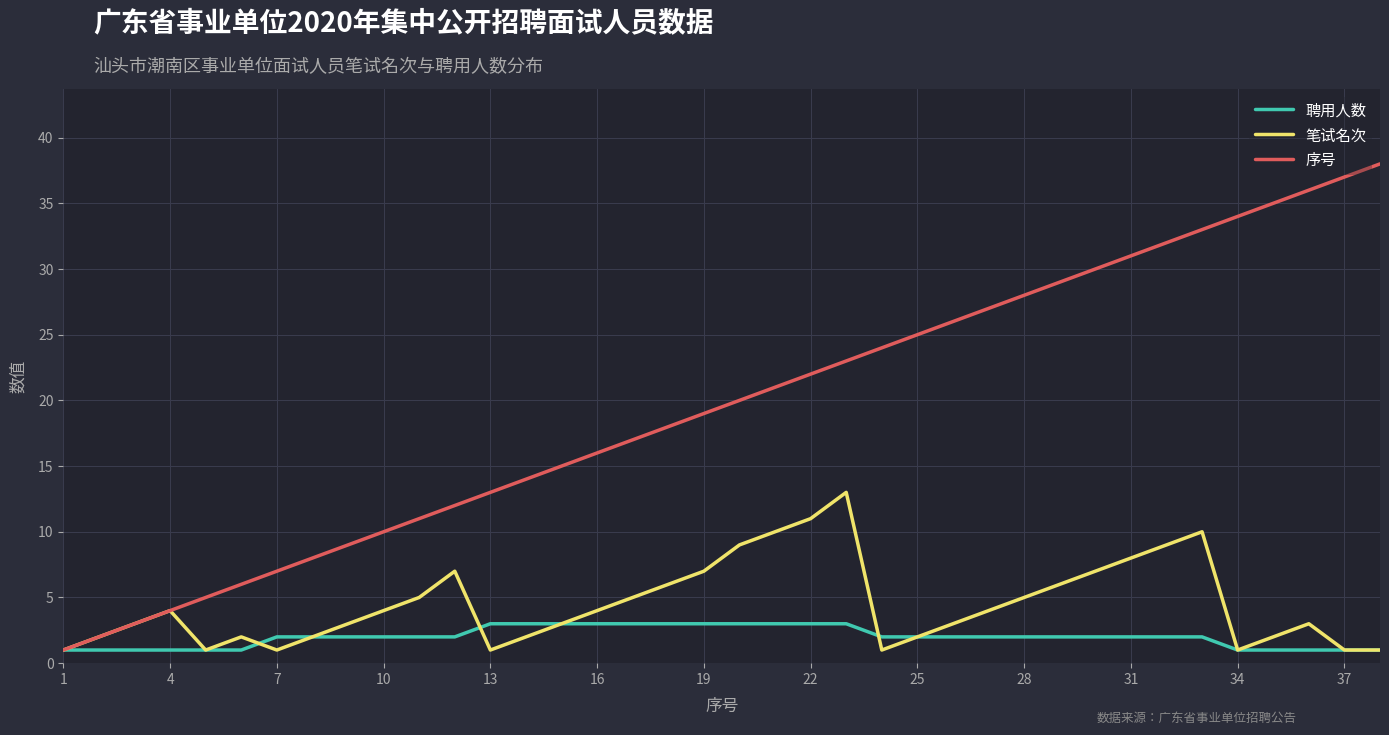

Reading right to left, extract all data points from this chart.

聘用人数: 1	1	1	1	1	2	2	2	2	2	2	2	2	2	2	3	3	3	3	3	3	3	3	3	3	3	2	2	2	2	2	2	1	1	1	1	1	1
笔试名次: 1	1	3	2	1	10	9	8	7	6	5	4	3	2	1	13	11	10	9	7	6	5	4	3	2	1	7	5	4	3	2	1	2	1	4	3	2	1
序号: 38	37	36	35	34	33	32	31	30	29	28	27	26	25	24	23	22	21	20	19	18	17	16	15	14	13	12	11	10	9	8	7	6	5	4	3	2	1